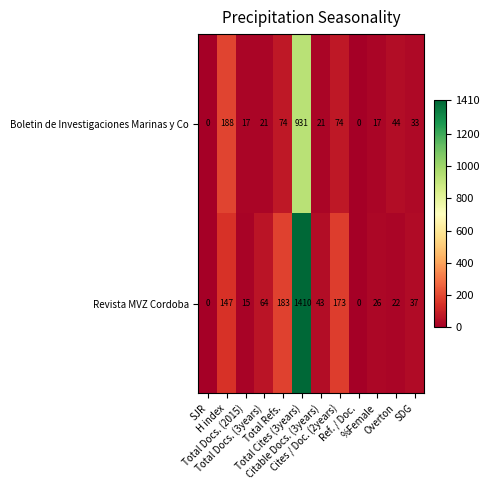

What is the greatest value displayed?

1410